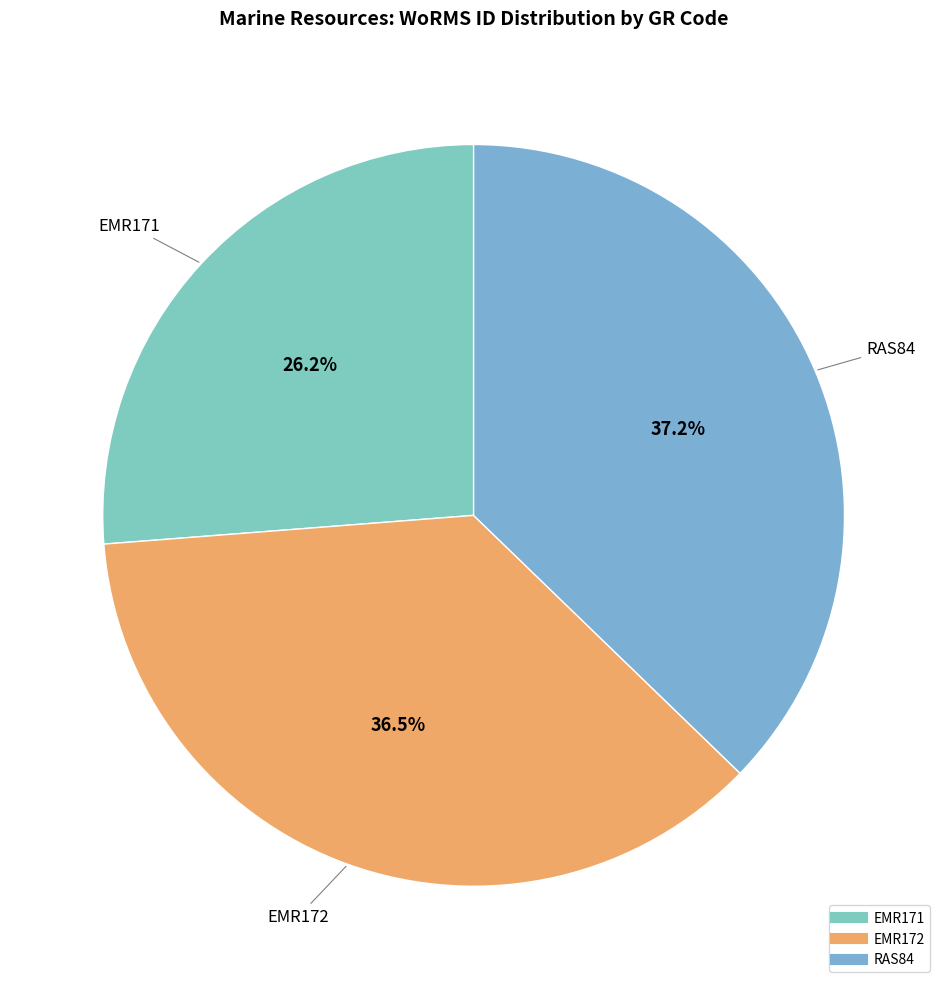

What percentage do EMR172 and RAS84 together represent?

73.8%